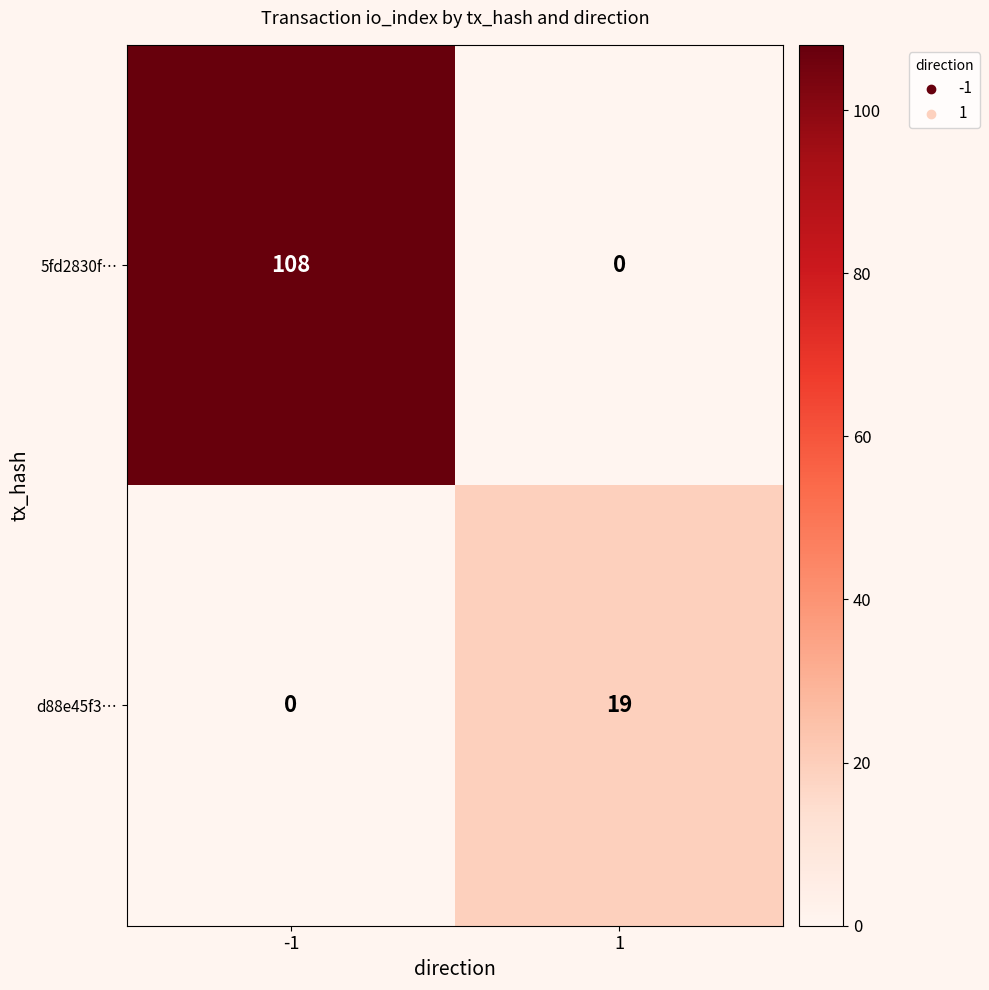

List the series in order of their peak value, lowest first.

d88e45f3…, 5fd2830f…